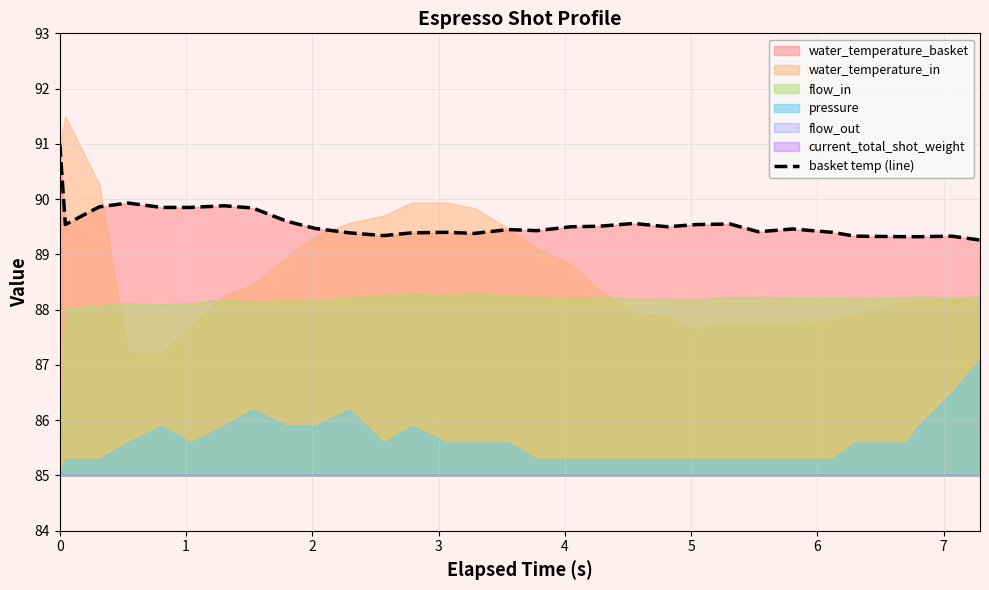

What is the average value?

89.6